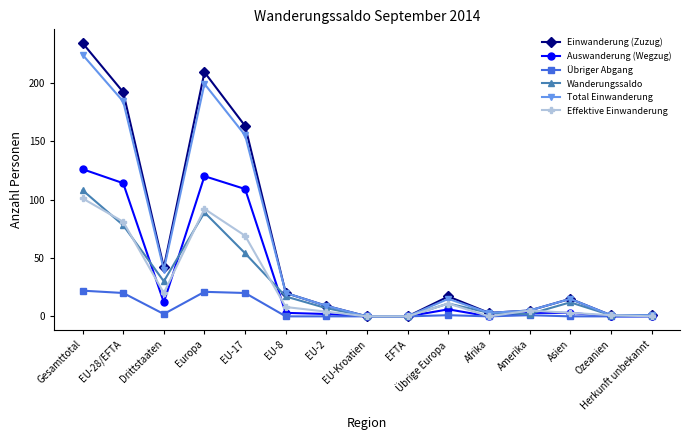

Where is the first local maximum for Effektive Einwanderung?

Europa